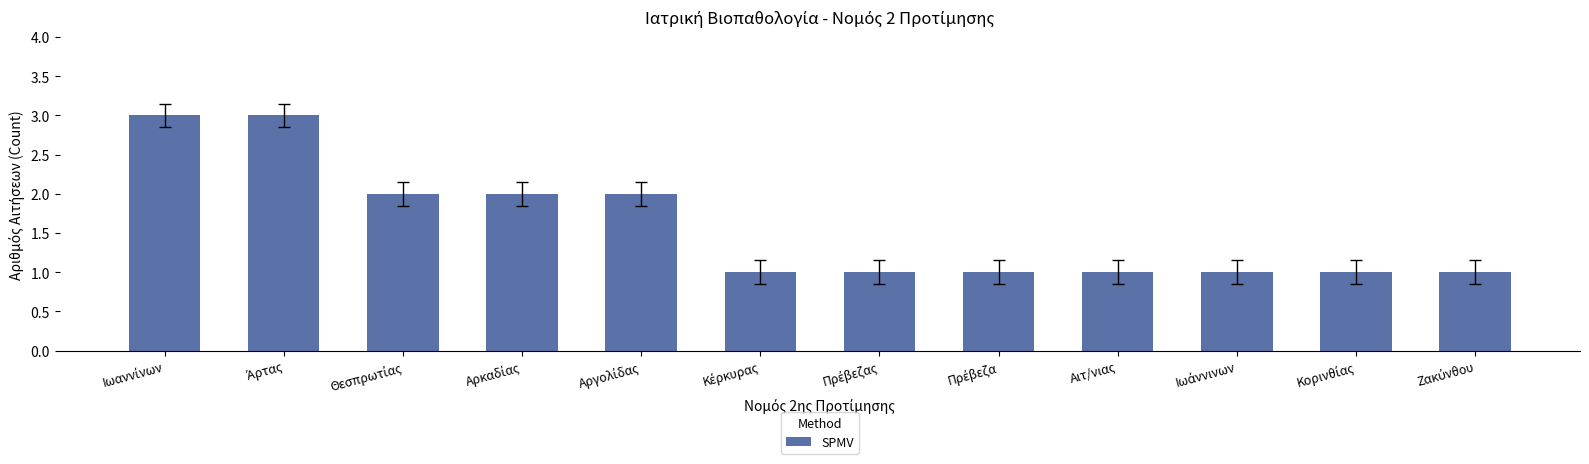

What is the label of the 4th bar from the right?

Αιτ/νιας